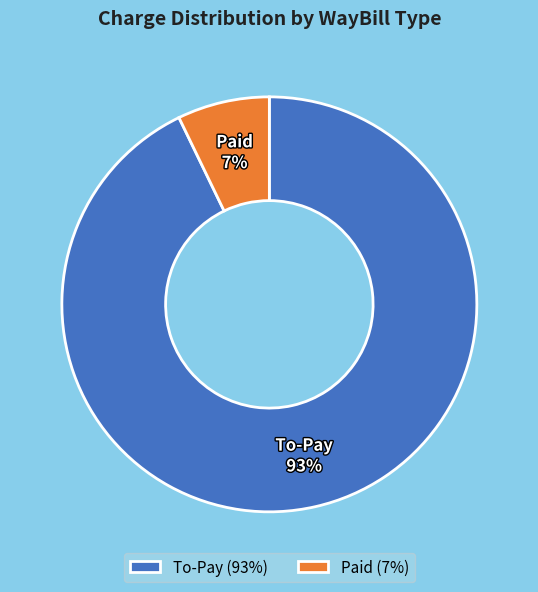

To the nearest percent, what portion does Paid represent?

7%